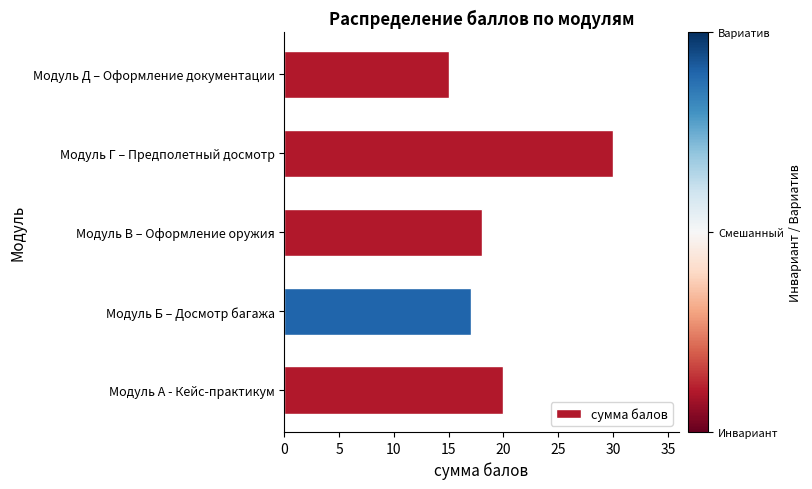

The value at Модуль Д – Оформление документации is 15. True or false?

True